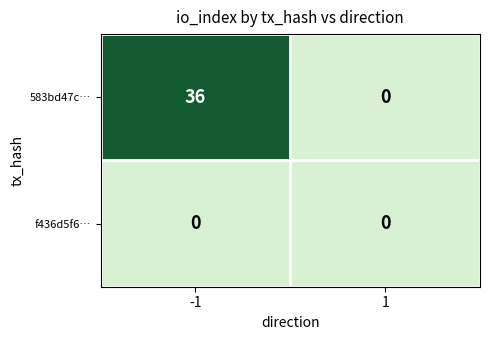

Rank the series at -1 from lowest to highest value.

f436d5f6…, 583bd47c…